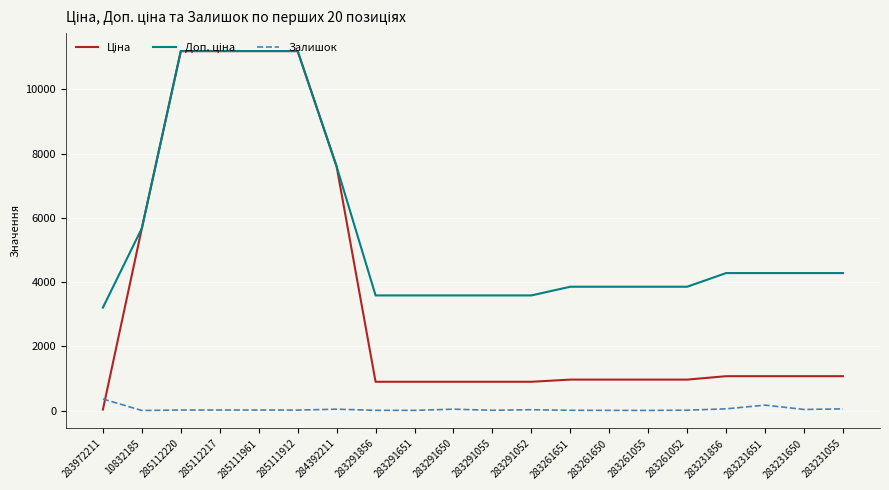

Does the chart have visible grid lines?

Yes